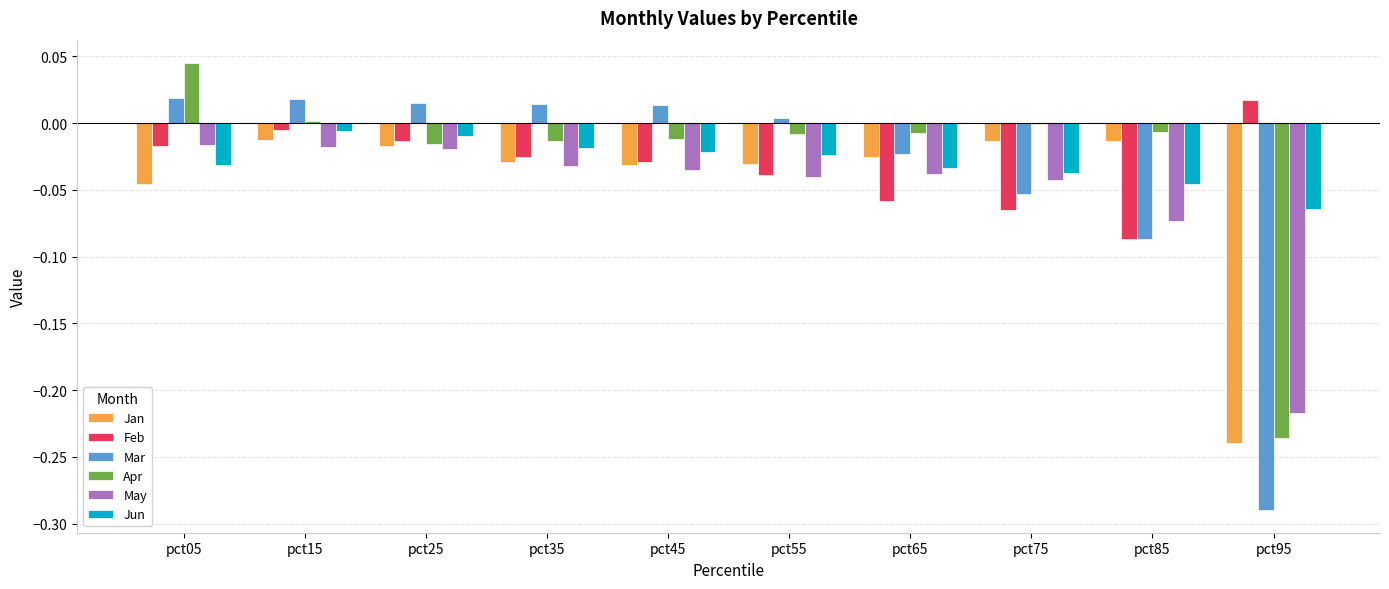

Between pct25 and pct85, which series saw the biggest shift?

Mar